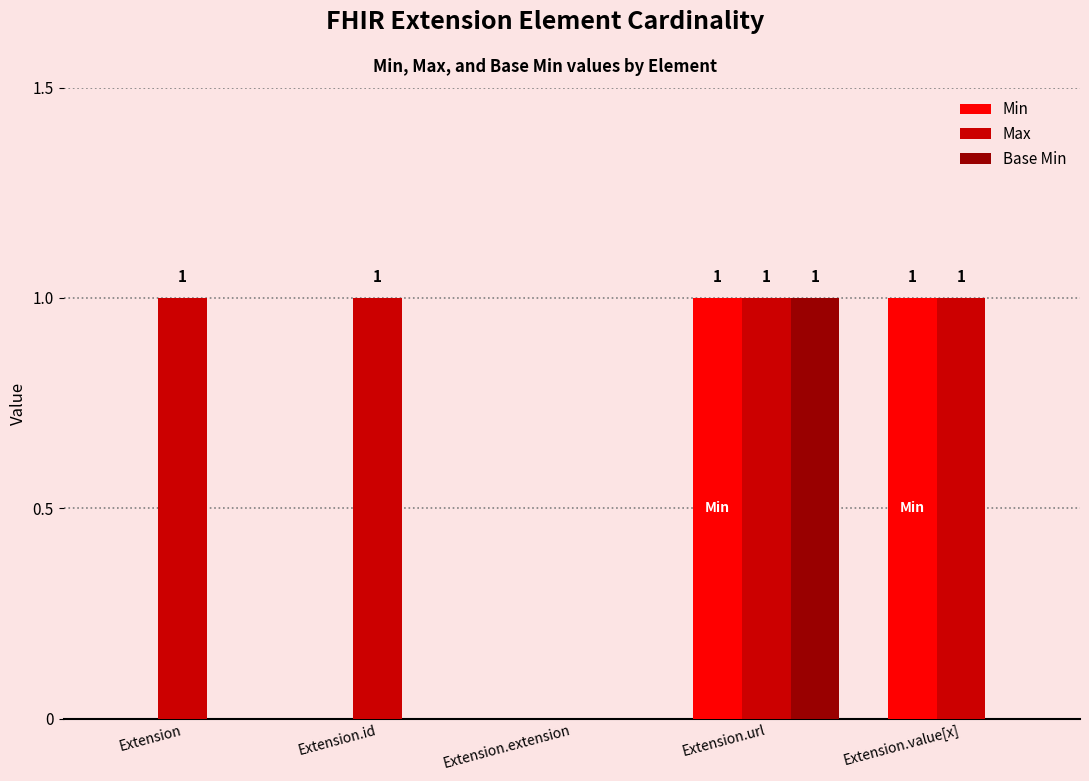

Reading left to right, list all the values displayed in this chart.

Min: Extension=0	Extension.id=0	Extension.extension=0	Extension.url=1	Extension.value[x]=1
Max: Extension=1	Extension.id=1	Extension.extension=0	Extension.url=1	Extension.value[x]=1
Base Min: Extension=0	Extension.id=0	Extension.extension=0	Extension.url=1	Extension.value[x]=0